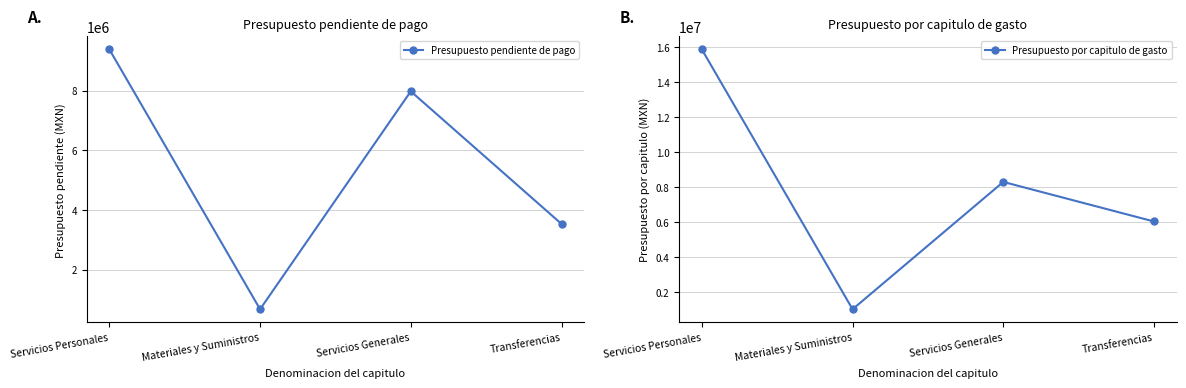

True or false: Presupuesto por capitulo de gasto and Presupuesto pendiente de pago cross at least once.

False